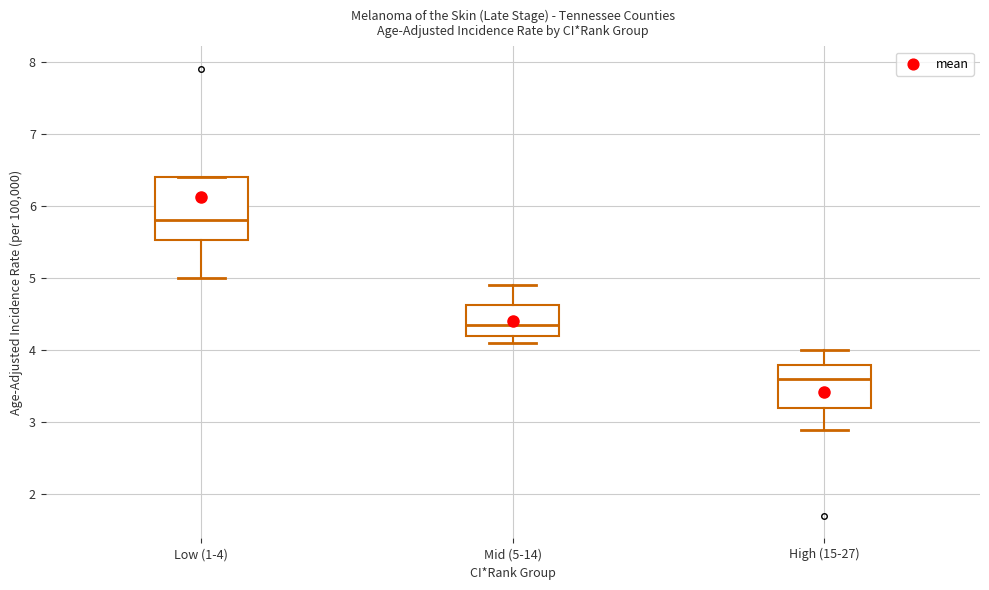

Reading left to right, transcribe this box plot: for each box, give where its median line is, the range the box spans, and where its two whiskers end, as read against the y-axis. The values are not printed on the chart, so give them approximately, as read against the axis.

Low (1-4): median 5.8, box 5.5 to 6.4, whiskers 5.0 to 6.4
Mid (5-14): median 4.4, box 4.2 to 4.6, whiskers 4.1 to 4.9
High (15-27): median 3.6, box 3.2 to 3.8, whiskers 2.9 to 4.0